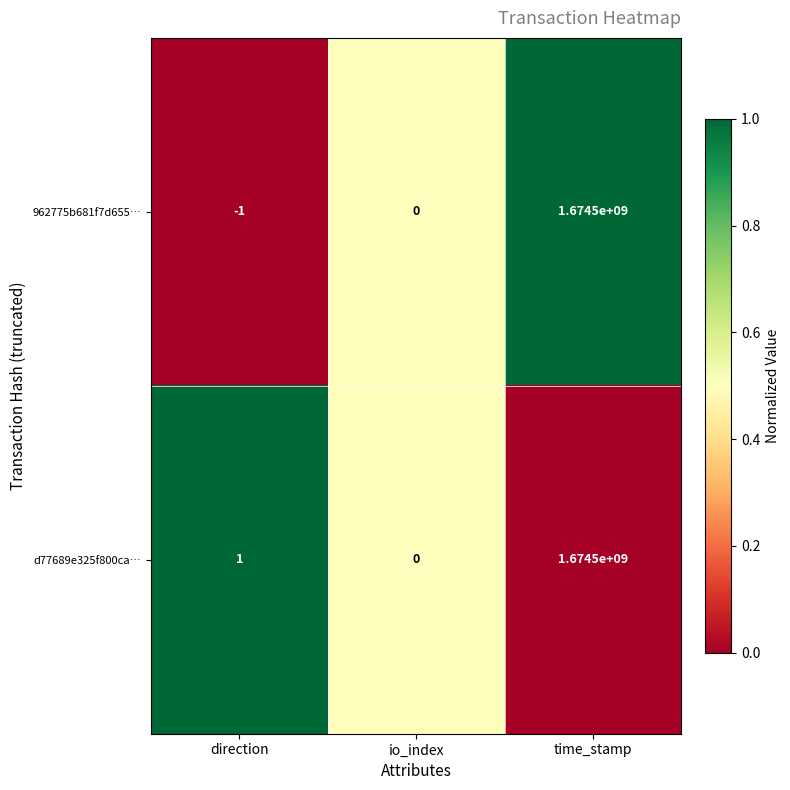

At which label is d77689e325f800ca… closest to 837250000?

direction